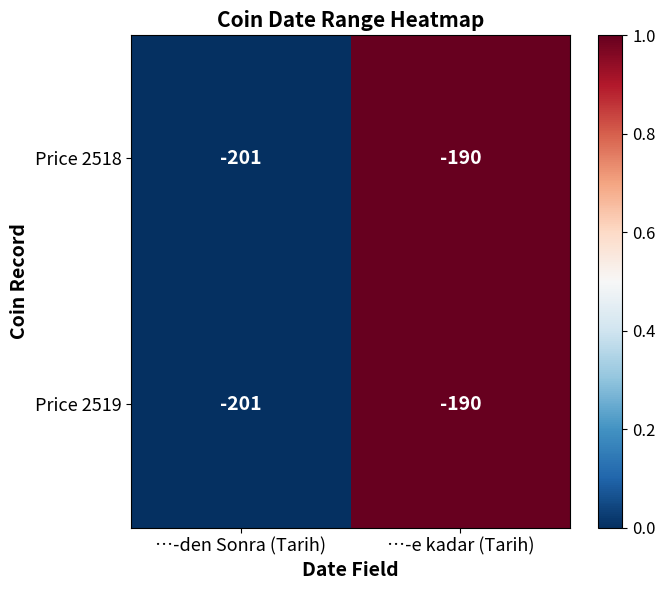

What is the lowest value of the Price 2518 series?

-201